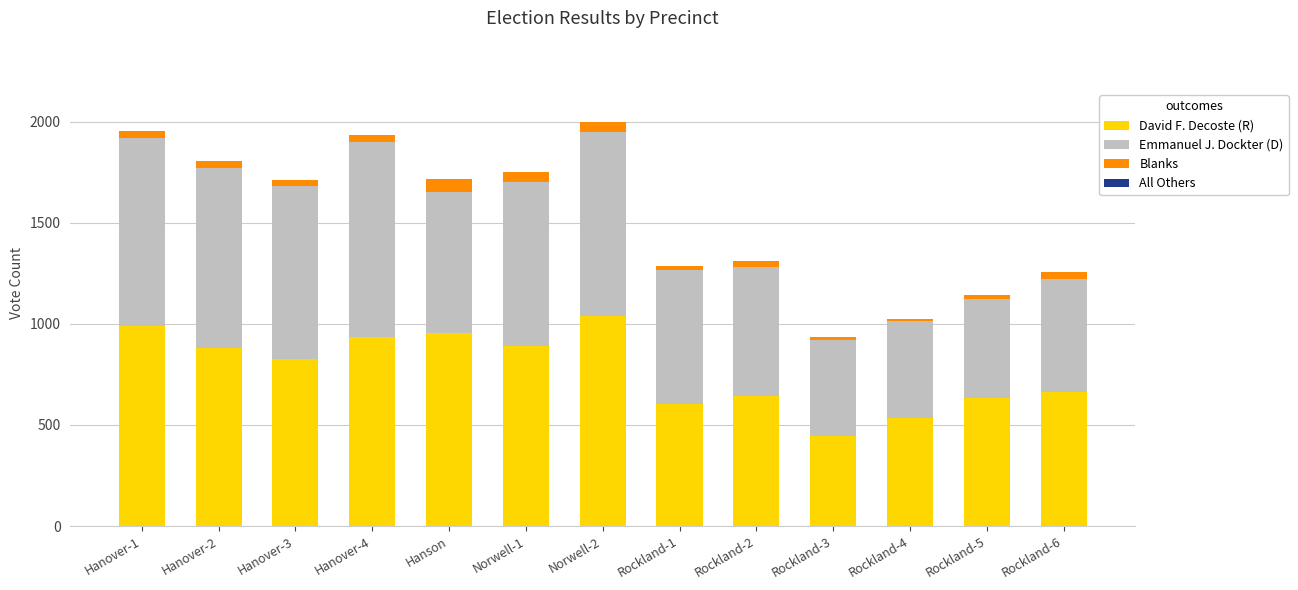

What is the highest value of the David F. Decoste (R) series?

1038